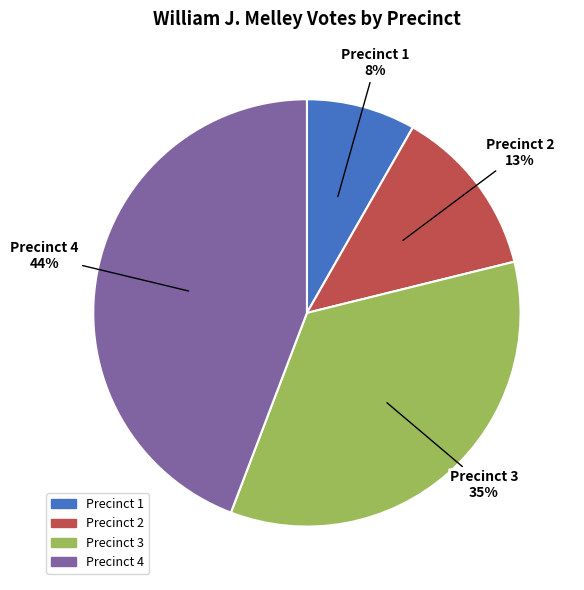

Is there a majority slice in this chart?

No